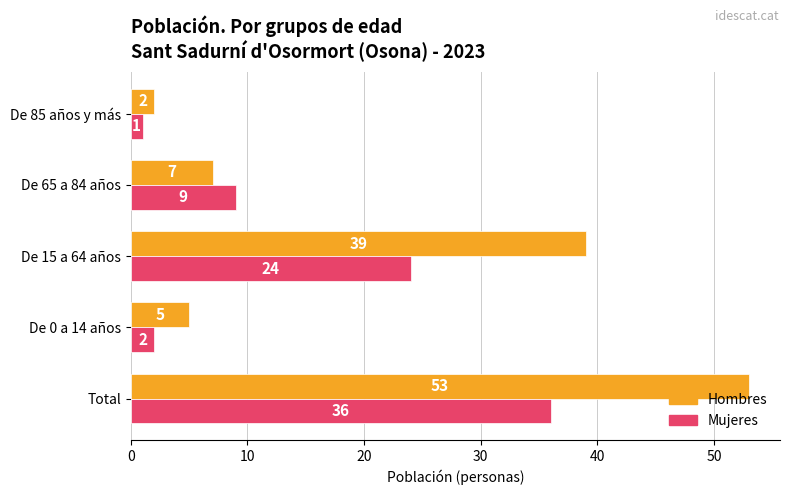

Rank the series by their average value, from lowest to highest.

Mujeres, Hombres